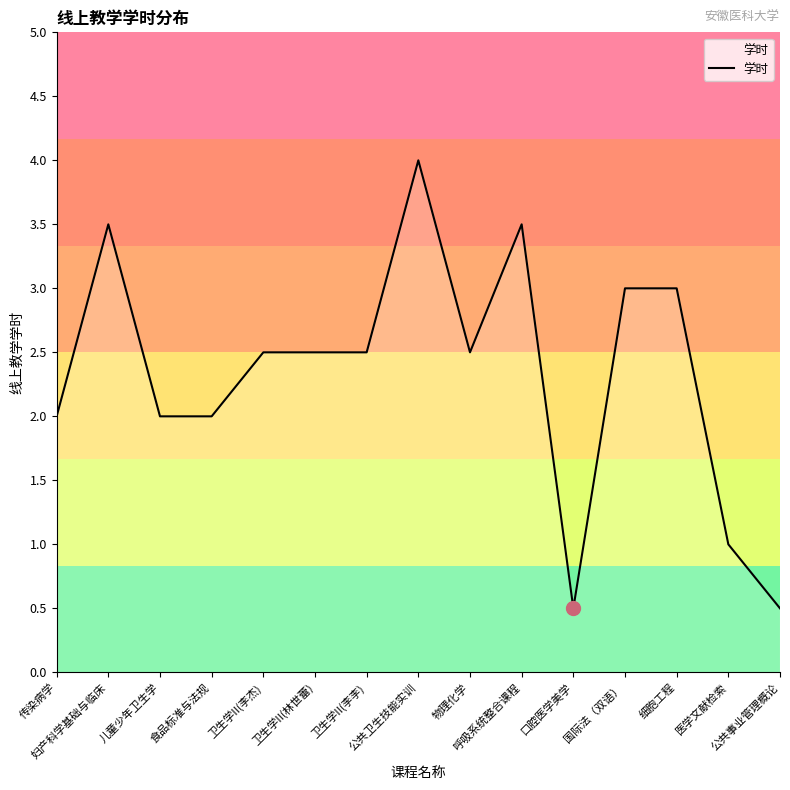

What is the change in value from 卫生学II(林世蕾) to 公共卫生技能实训?

+1.5